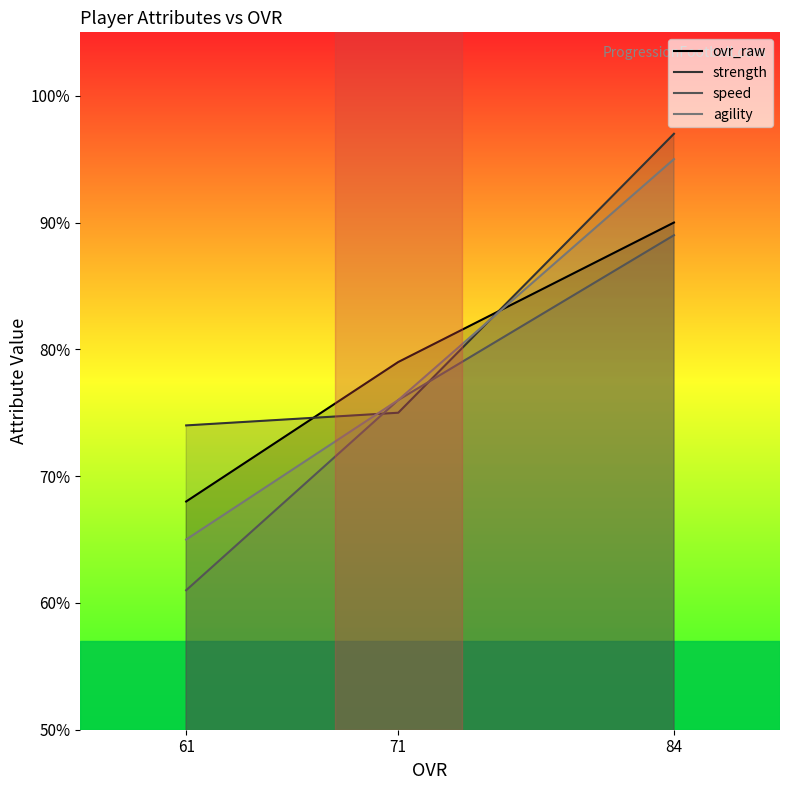

Which series has the largest range (max minus min)?

agility